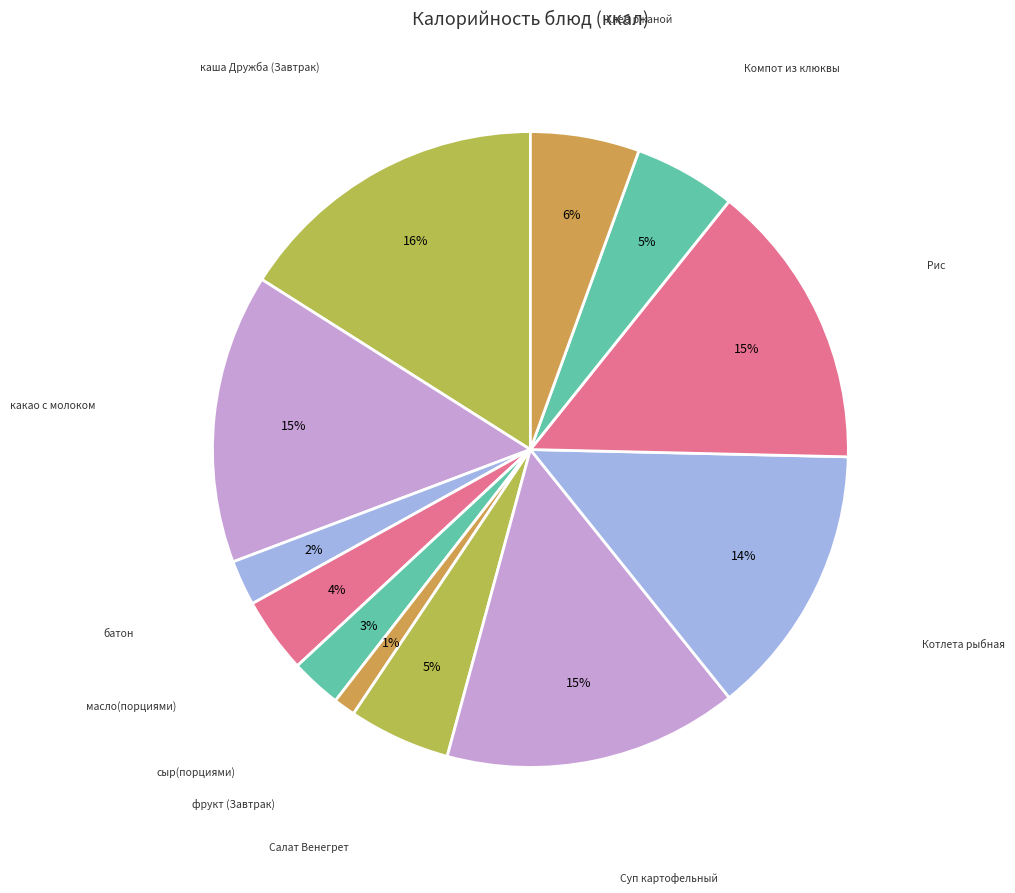

The сыр(порциями) slice represents 3% of the pie. True or false?

True